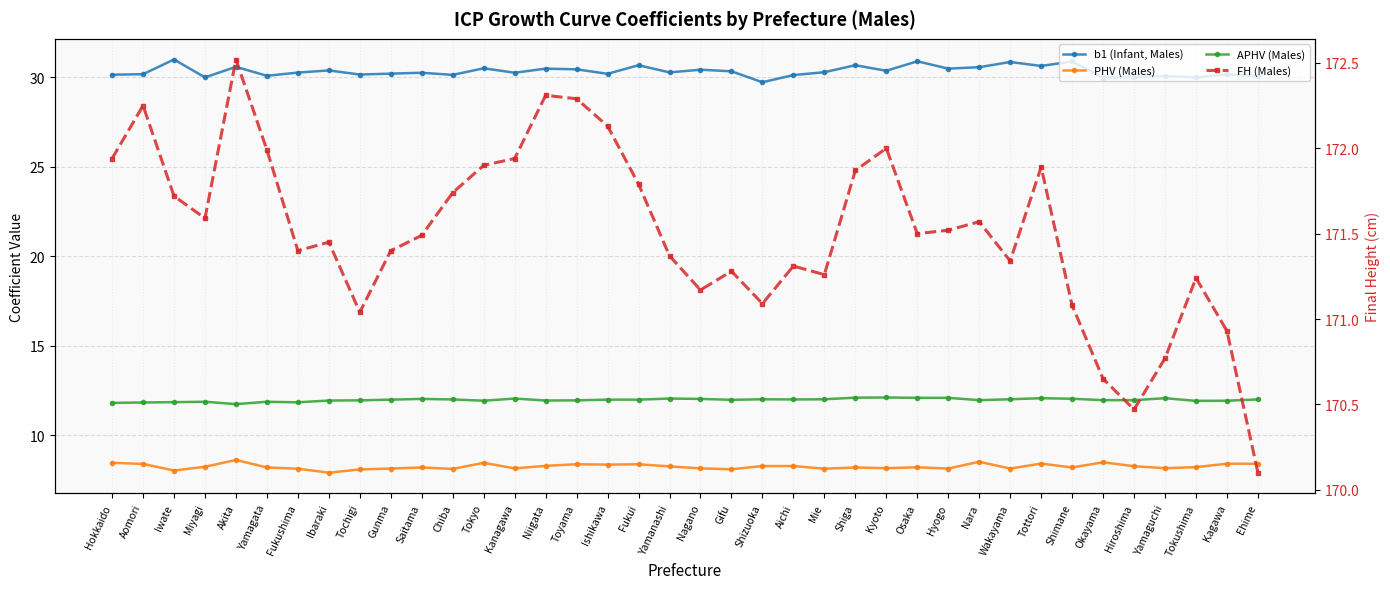

The APHV (Males) series shows 5.1 at Tokushima. True or false?

False